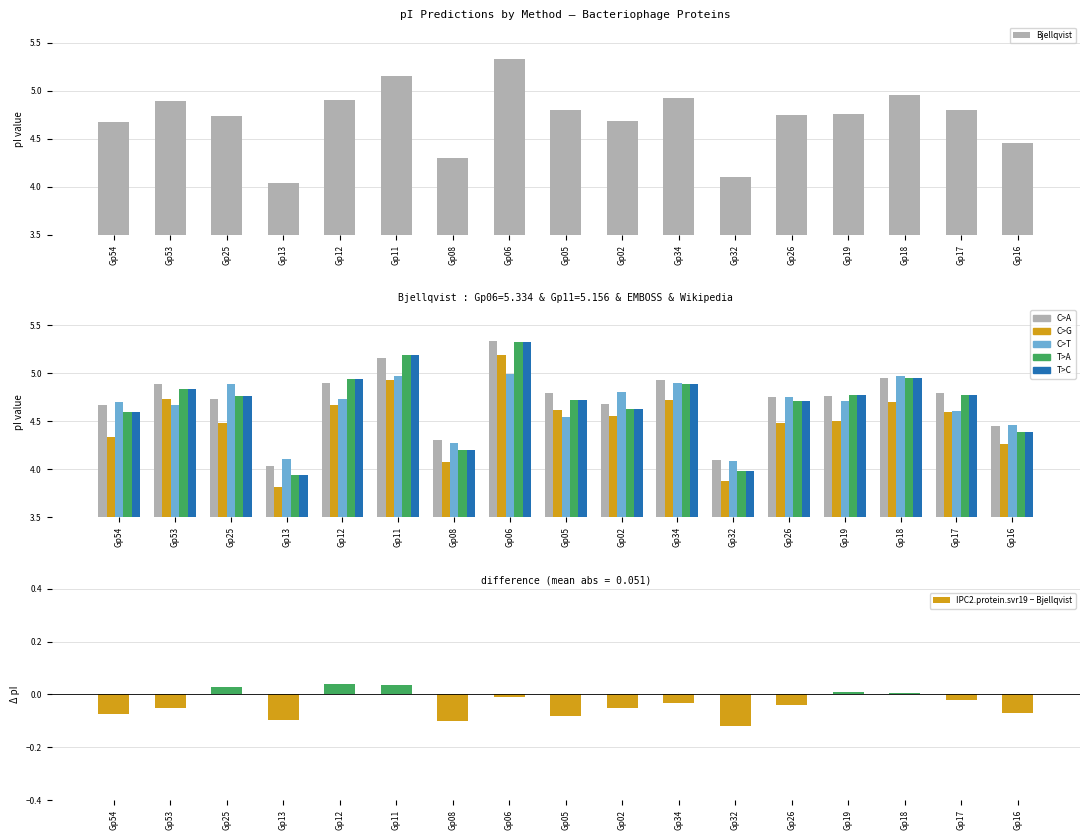

What is the difference between the maximum and minimum values in the IPC2.protein.svr19 series?

1.4